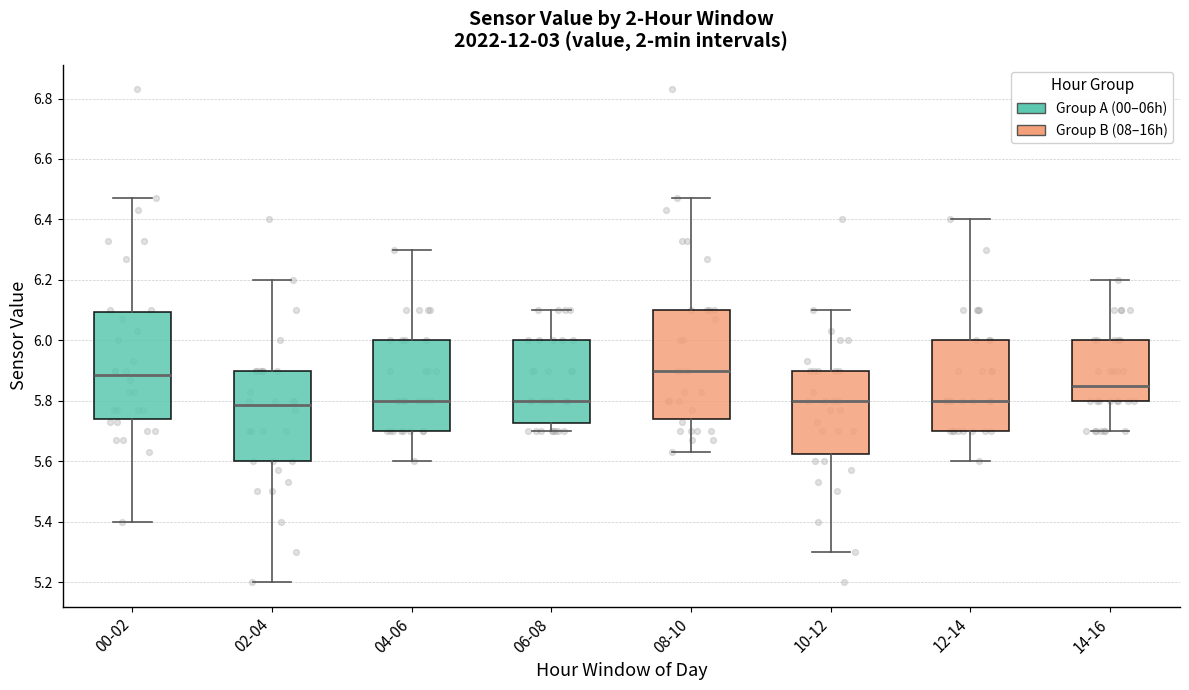

Reading left to right, transcribe this box plot: for each box, give where its median line is, the range the box spans, and where its two whiskers end, as read against the y-axis. The values are not printed on the chart, so give them approximately, as read against the axis.

00-02: median 5.88, box 5.74 to 6.10, whiskers 5.40 to 6.48
02-04: median 5.78, box 5.60 to 5.90, whiskers 5.20 to 6.20
04-06: median 5.80, box 5.70 to 6.00, whiskers 5.60 to 6.30
06-08: median 5.80, box 5.72 to 6.00, whiskers 5.70 to 6.10
08-10: median 5.90, box 5.74 to 6.10, whiskers 5.64 to 6.48
10-12: median 5.80, box 5.62 to 5.90, whiskers 5.30 to 6.10
12-14: median 5.80, box 5.70 to 6.00, whiskers 5.60 to 6.40
14-16: median 5.86, box 5.80 to 6.00, whiskers 5.70 to 6.20